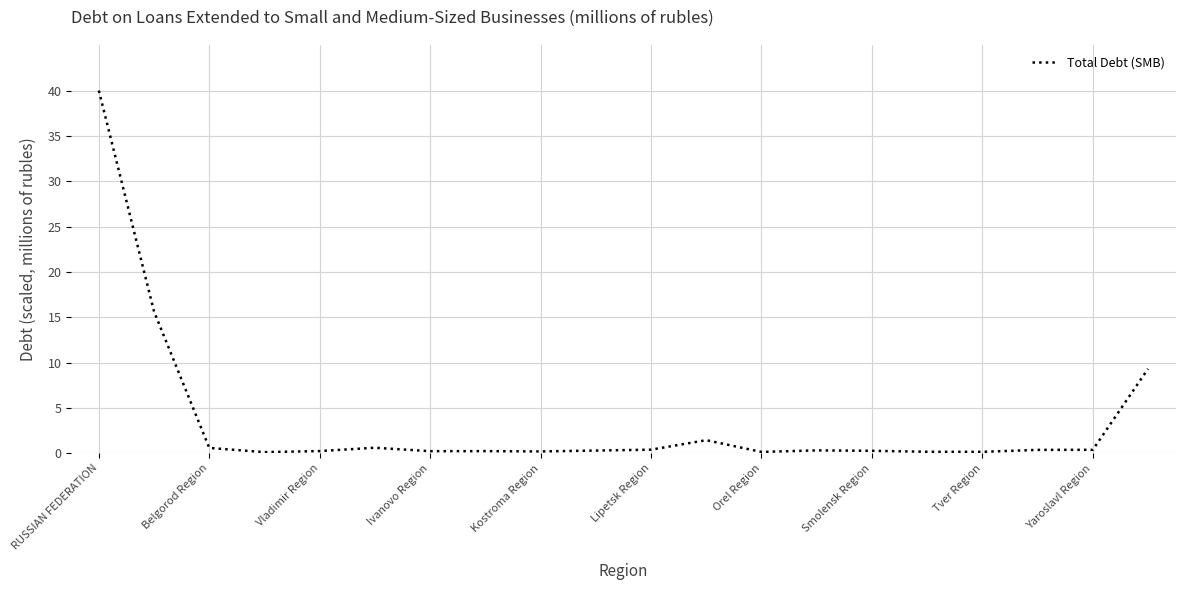

What is the greatest value displayed?

40.0